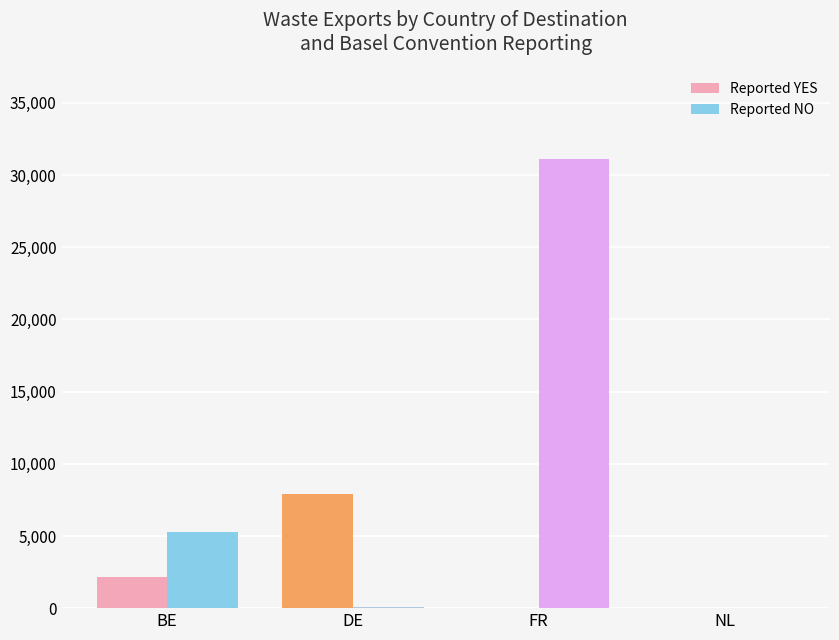

What are all the series names shown in the legend?

Reported YES, Reported NO